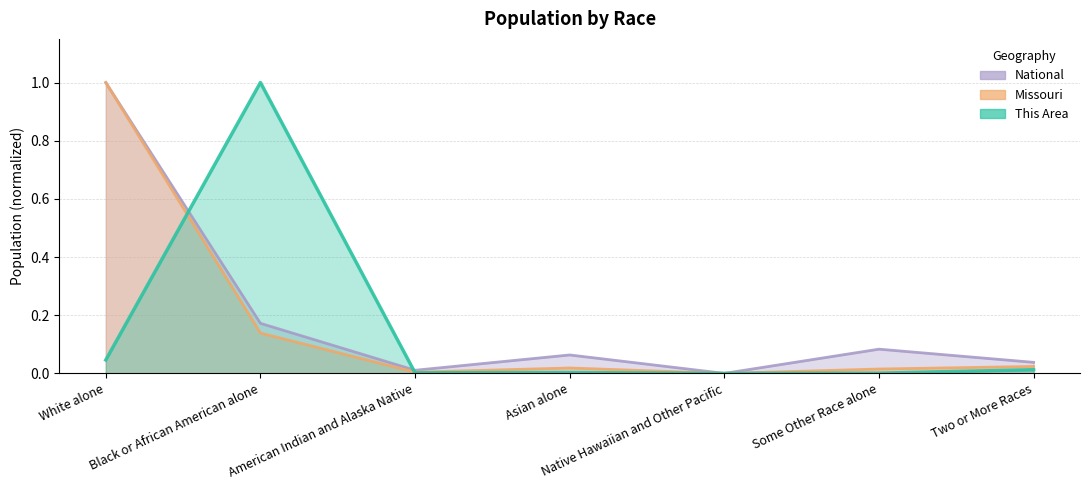

List the series in order of their peak value, lowest first.

This Area, Missouri, National